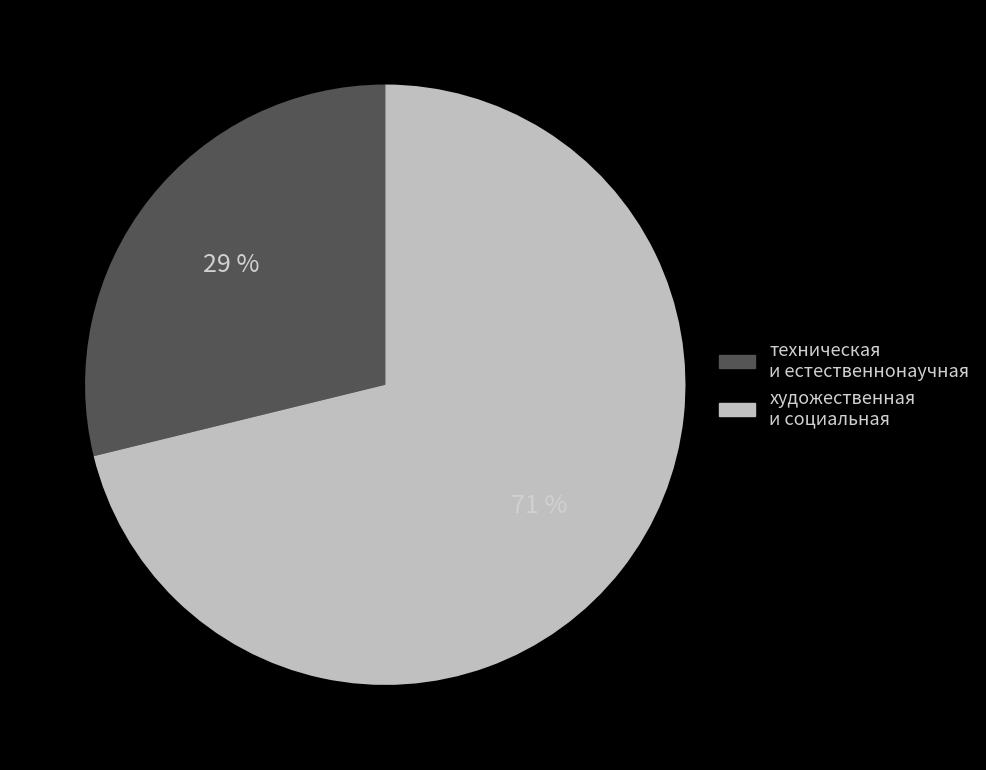

To the nearest percent, what is the difference between the largest and smallest slice percentages?

42%